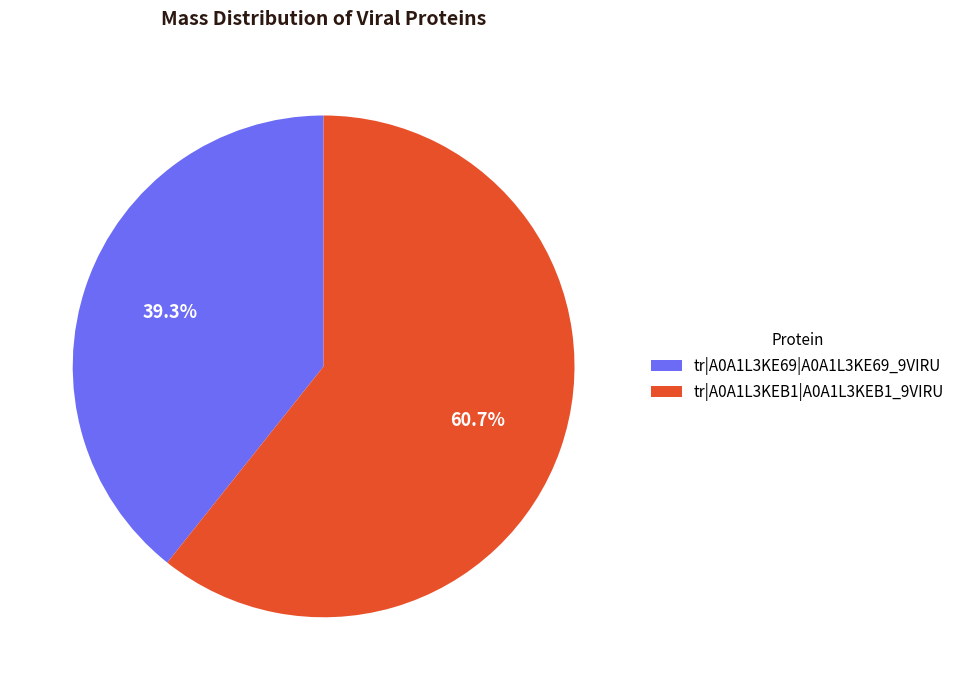

How many segments does this pie chart have?

2